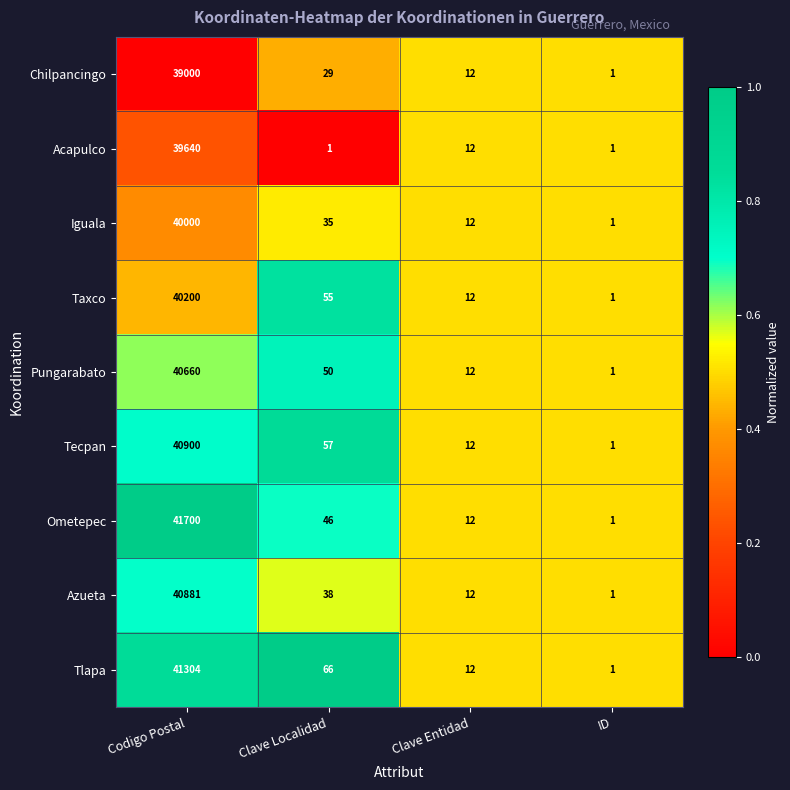

At Clave Localidad, list the series in order from largest to smallest.

Tlapa, Tecpan, Taxco, Pungarabato, Ometepec, Azueta, Iguala, Chilpancingo, Acapulco